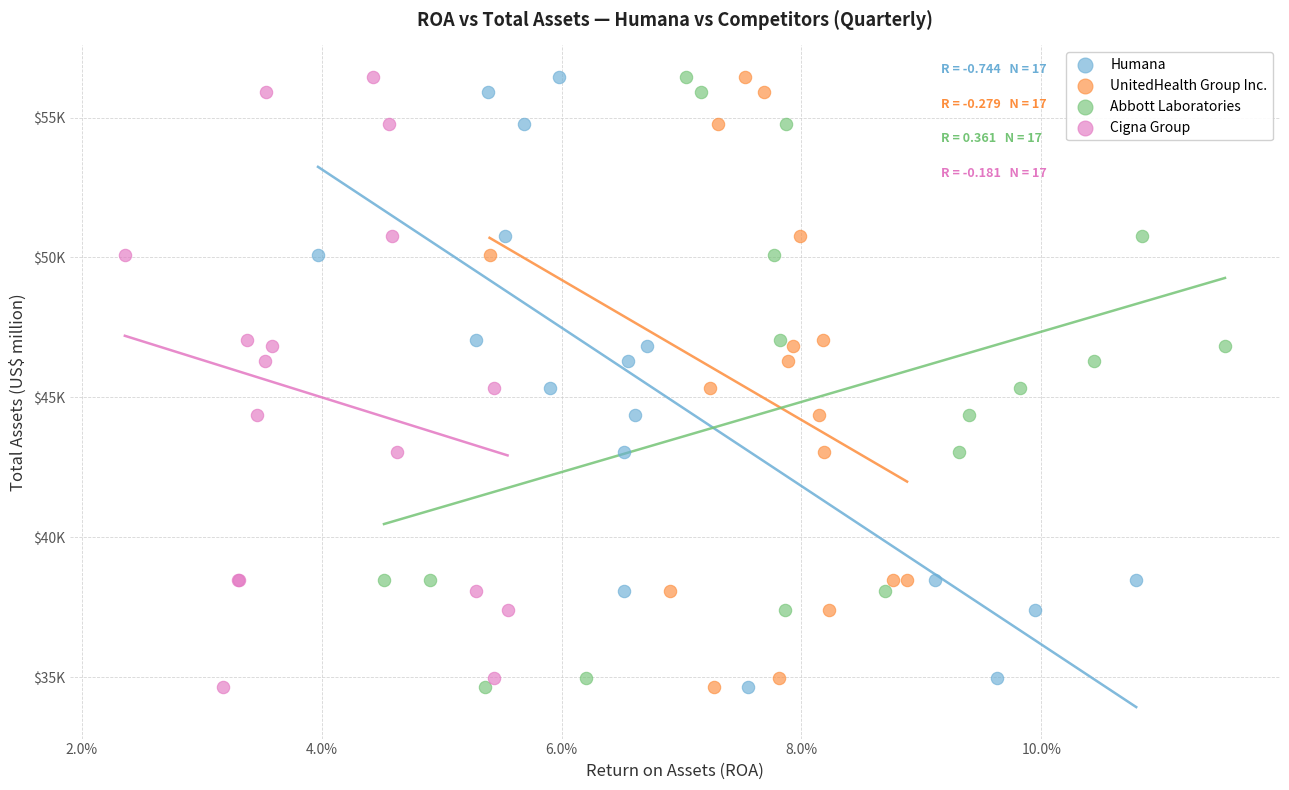

What are all the series names shown in the legend?

Humana, UnitedHealth Group Inc., Abbott Laboratories, Cigna Group